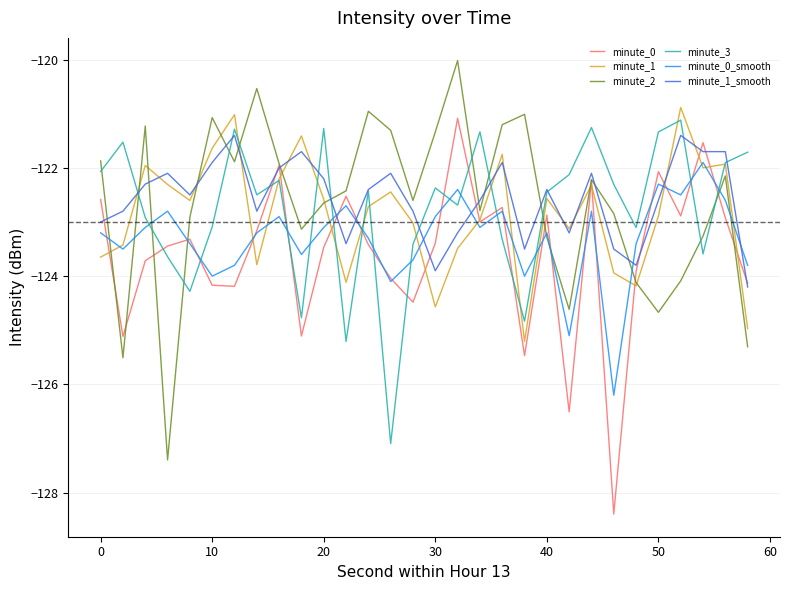

What is the smallest value displayed?

-128.4